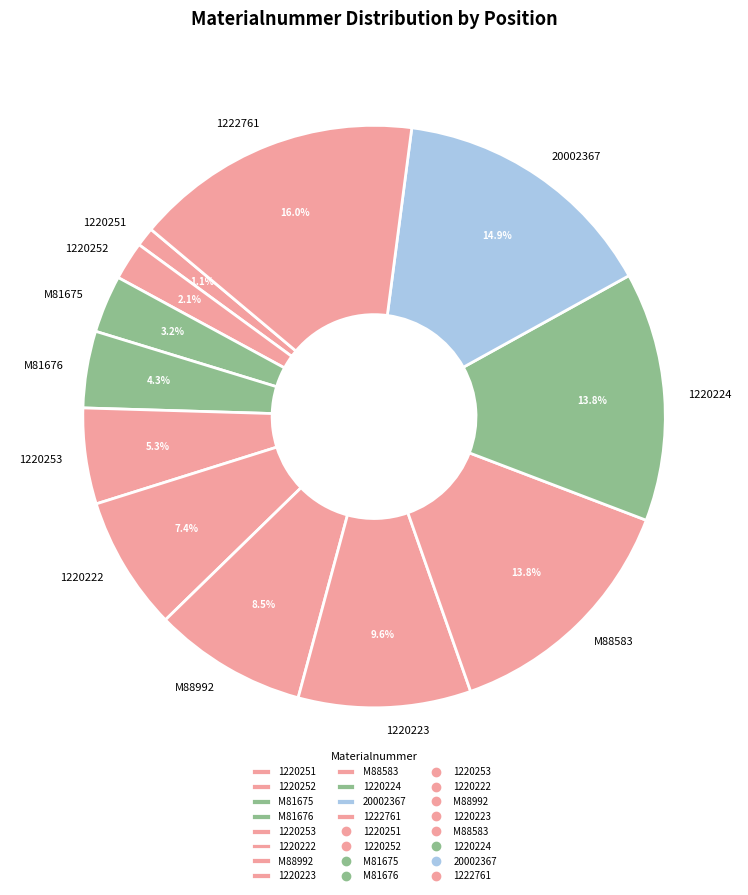

What is the largest slice in the pie chart?

1222761